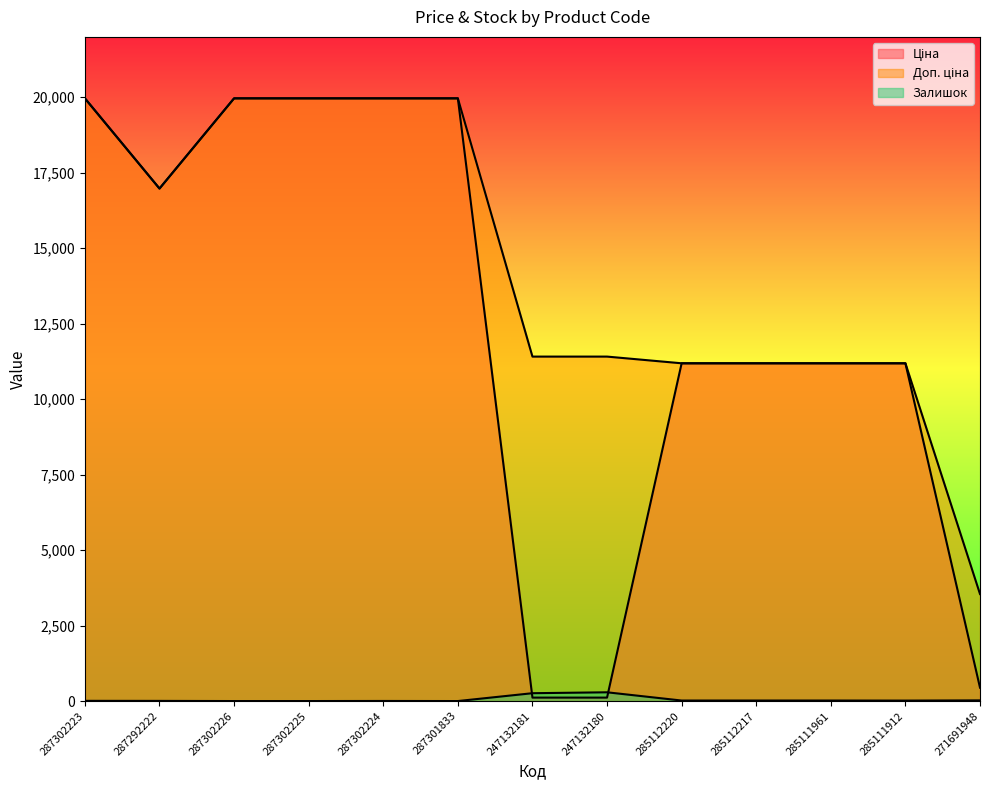

Reading left to right, transcribe all the data shown in this chart.

Ціна: 19964.2	16976.3	19964.2	19964.2	19964.2	19964.2	114.1	114.1	11188.2	11188.2	11188.2	11188.2	443.1
Доп. ціна: 19964.2	16976.3	19964.2	19964.2	19964.2	19964.2	11410.0	11410.0	11188.2	11188.2	11188.2	11188.2	3545.0
Залишок: 7.0	5.0	0.0	0.0	3.0	0.0	260.0	290.0	17.0	17.0	17.0	15.0	22.0